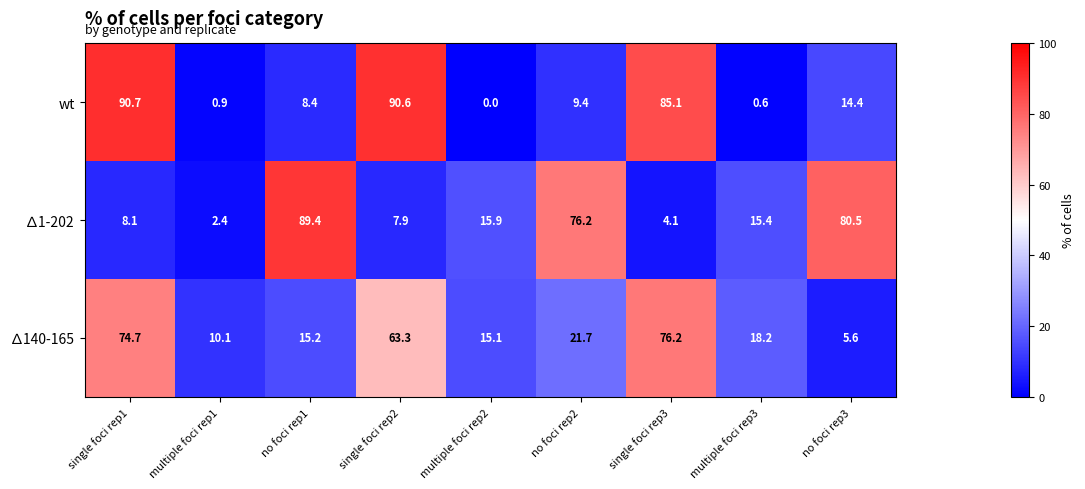

At which category does the chart reach its minimum across all series?

multiple foci rep2